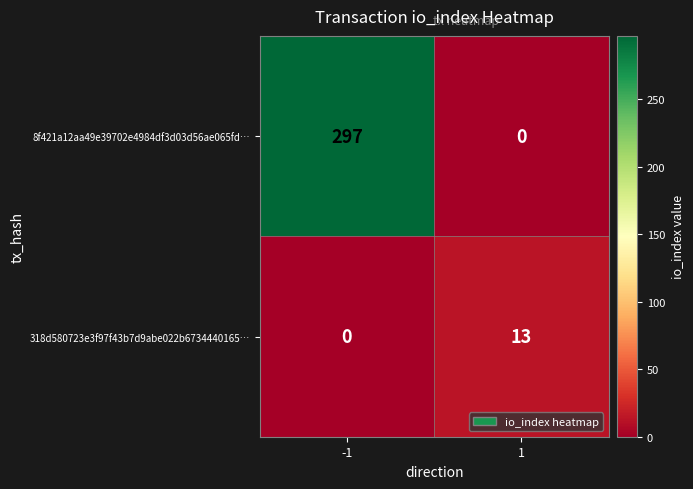

True or false: 318d580723e3f97f43b7d9abe022b6734440165… has a value of -5 at -1.

False